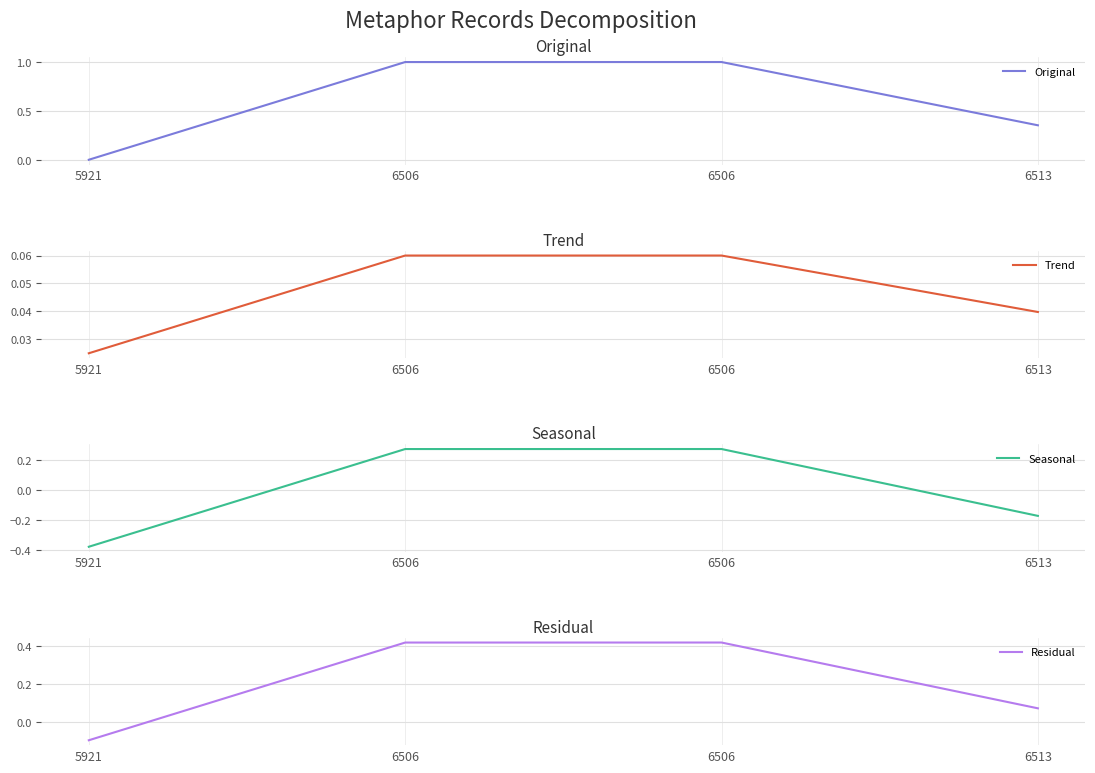

At which label is Seasonal closest to 0?

6513